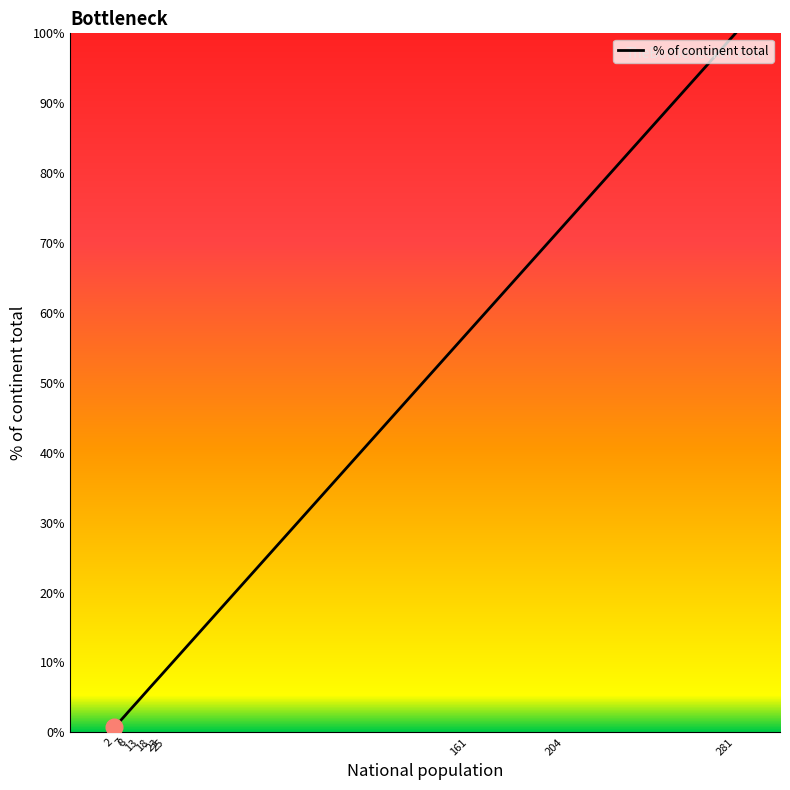

At which category does the chart reach its peak across all series?

281